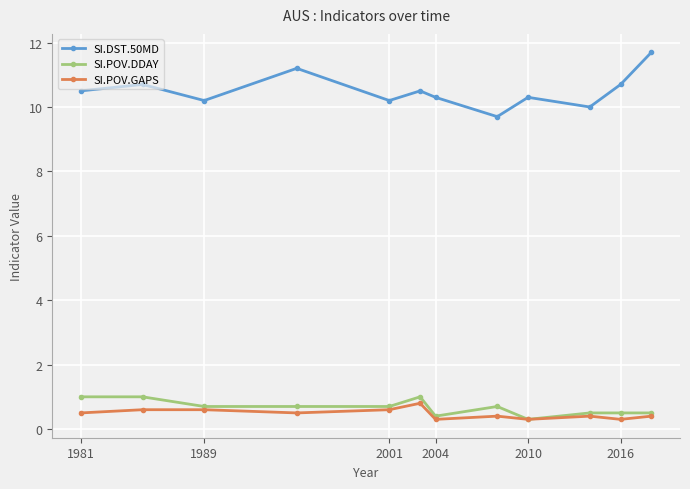

Which series has the widest spread of values?

SI.DST.50MD